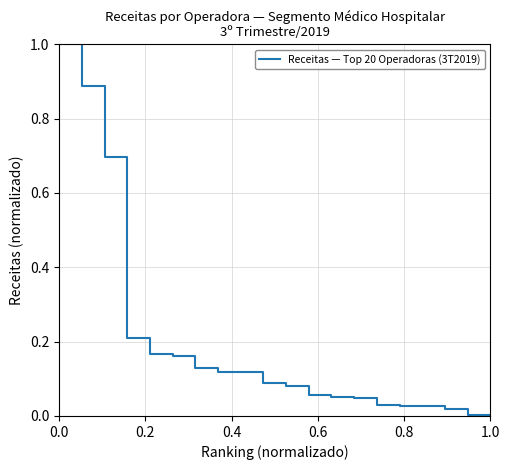

What is the difference between the maximum and minimum values?

1.0